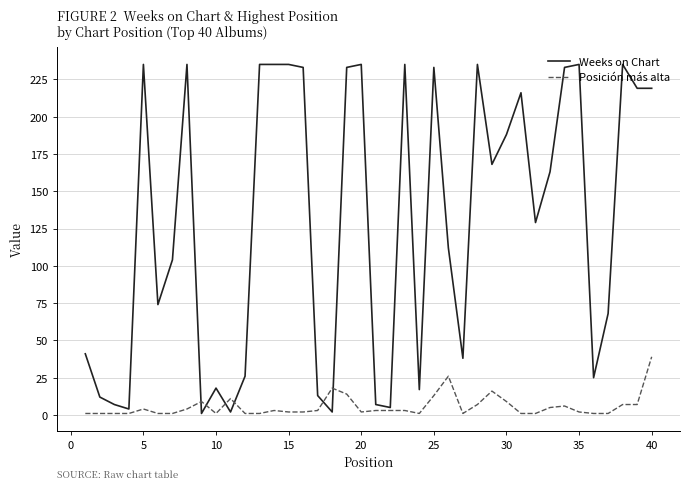

True or false: Posición más alta and Weeks on Chart intersect in this chart.

True